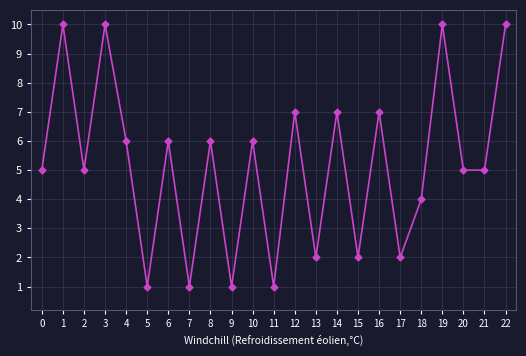

How many categories are shown in the chart?

23